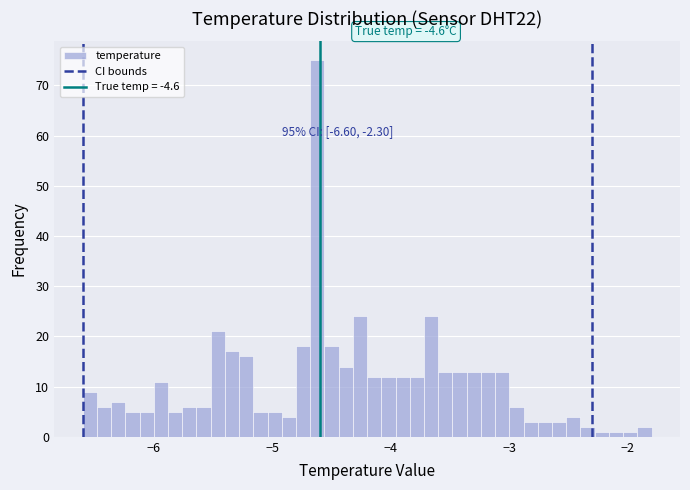

Around what value on the x-axis is the tallest bar? Give the approximate position of its centre, as read against the axis.

-4.6